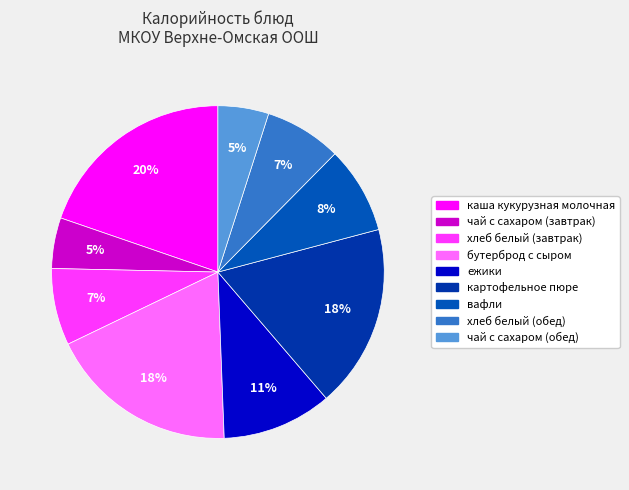

Count the number of slices in the pie.

9